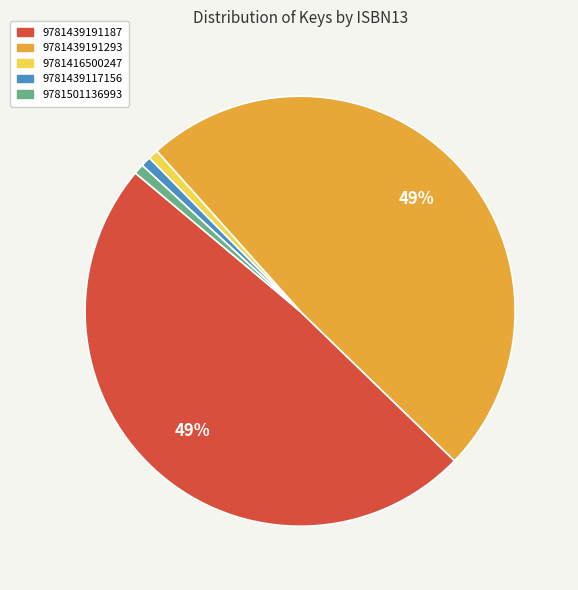

Is it true that 9781501136993 is 1% of the pie?

True